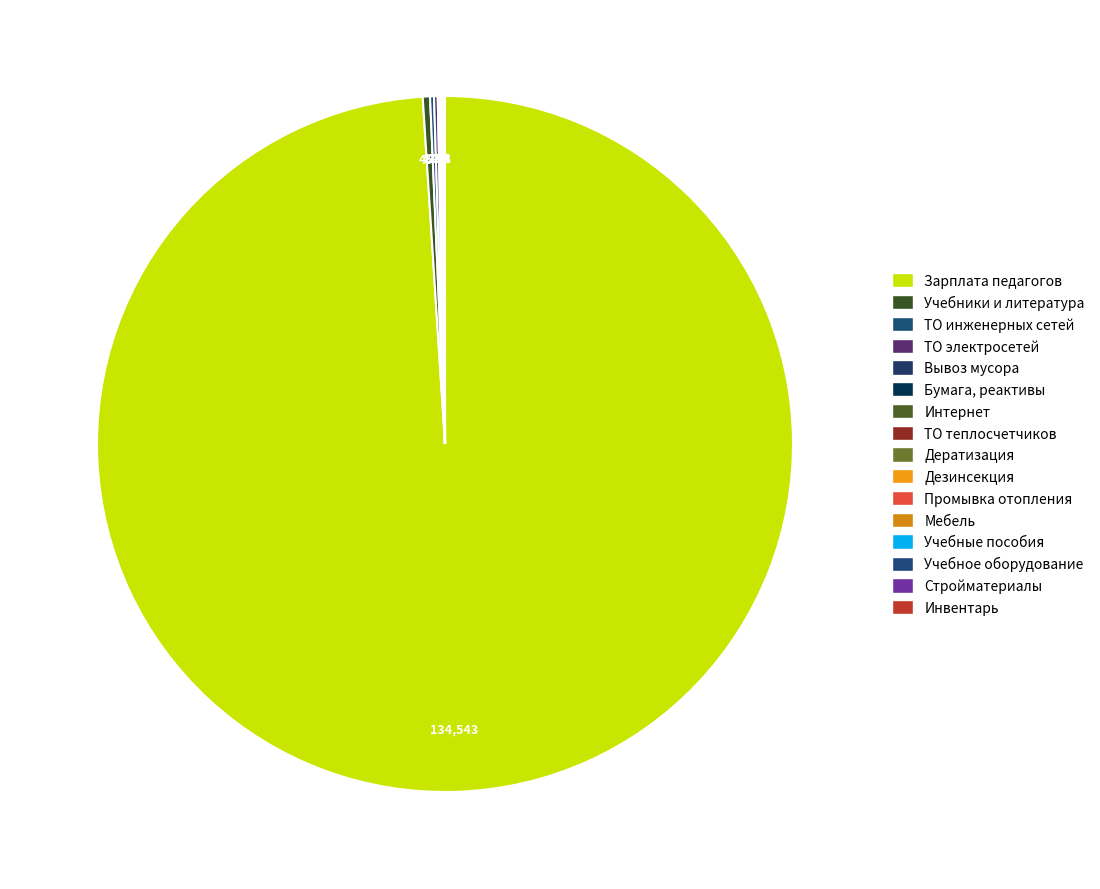

Which slice represents more than half of the pie?

заработная плата педагогических работников